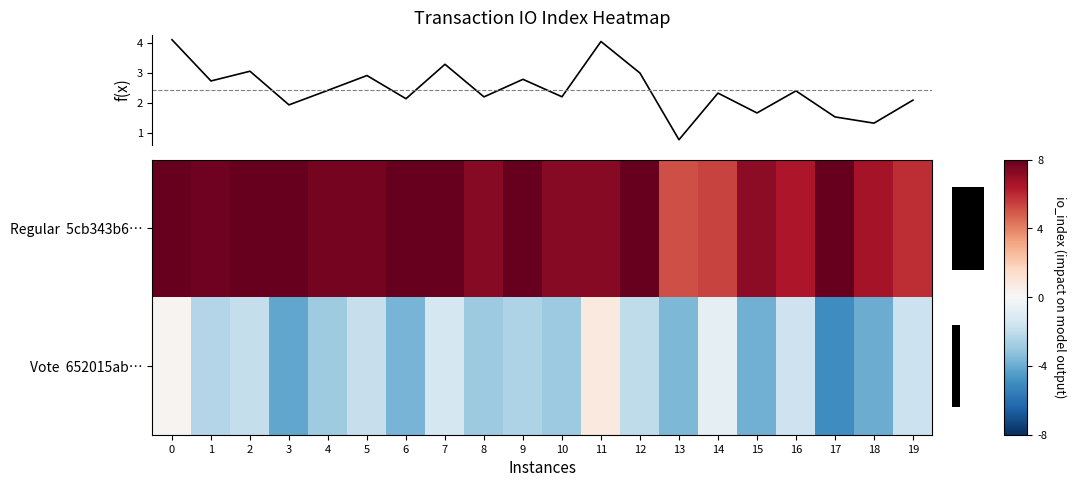

Rank the series by their maximum value, from lowest to highest.

Vote 652015ab…, f(x), Regular 5cb343b6…